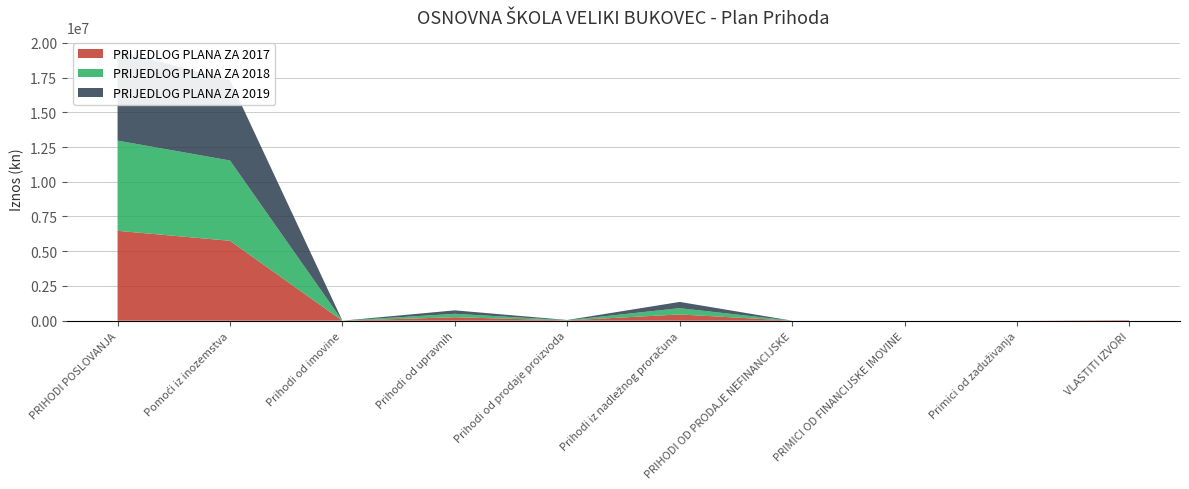

Reading left to right, extract all data points from this chart.

PRIJEDLOG PLANA ZA 2017: 6469389	5750469	0	248320	20000	450600	0	0	0	36900
PRIJEDLOG PLANA ZA 2018: 6491289	5777369	0	248320	15000	450600	0	0	0	0
PRIJEDLOG PLANA ZA 2019: 6491289	5777369	0	248320	15000	450600	0	0	0	0